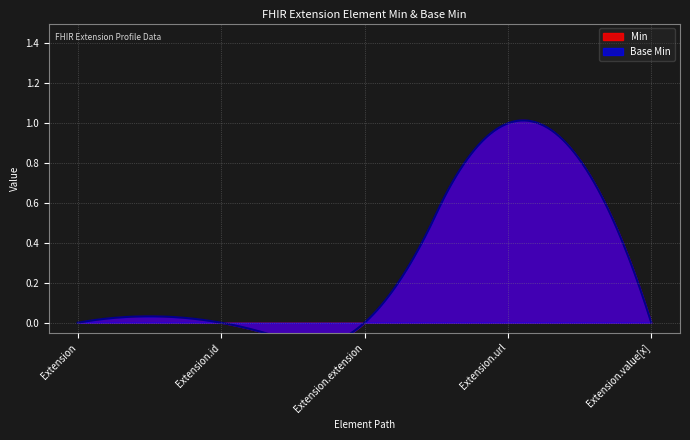

True or false: Min and Base Min cross at least once.

False